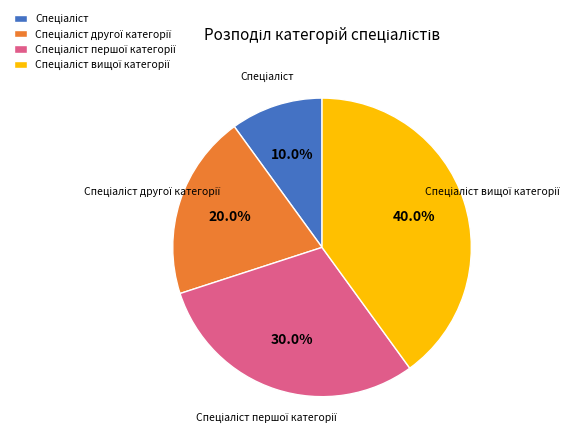

Approximately how many times larger is the value at Спеціаліст першої категорії compared to Спеціаліст вищої категорії?

0.8